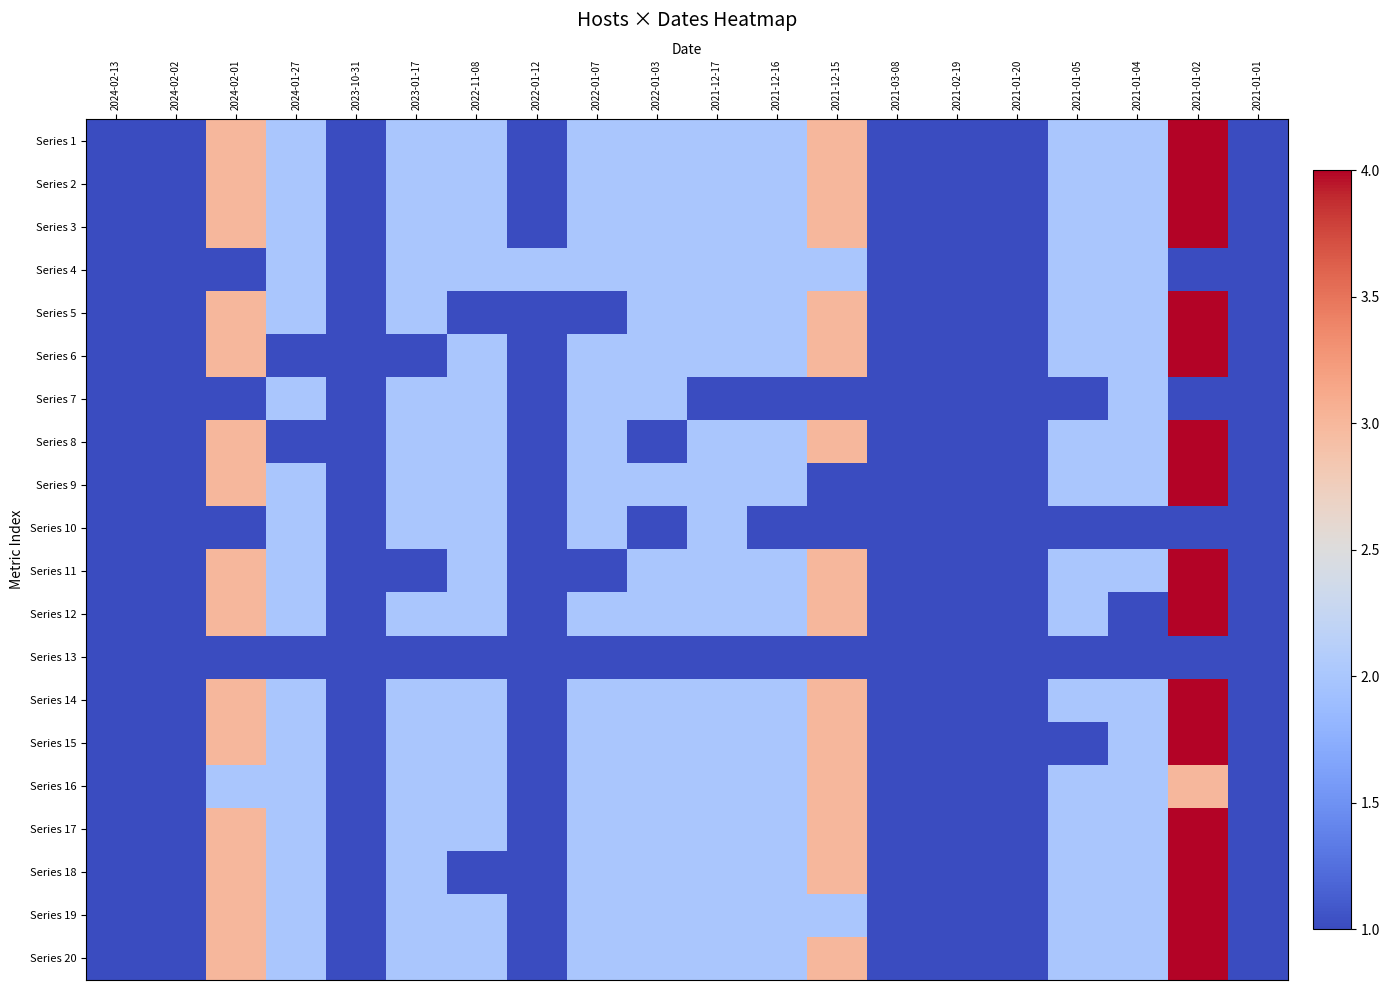

Reading left to right, extract all data points from this chart.

Series 1: 2024-02-13=1	2024-02-02=1	2024-02-01=3	2024-01-27=2	2023-10-31=1	2023-01-17=2	2022-11-08=2	2022-01-12=1	2022-01-07=2	2022-01-03=2	2021-12-17=2	2021-12-16=2	2021-12-15=3	2021-03-08=1	2021-02-19=1	2021-01-20=1	2021-01-05=2	2021-01-04=2	2021-01-02=4	2021-01-01=1
Series 2: 2024-02-13=1	2024-02-02=1	2024-02-01=3	2024-01-27=2	2023-10-31=1	2023-01-17=2	2022-11-08=2	2022-01-12=1	2022-01-07=2	2022-01-03=2	2021-12-17=2	2021-12-16=2	2021-12-15=3	2021-03-08=1	2021-02-19=1	2021-01-20=1	2021-01-05=2	2021-01-04=2	2021-01-02=4	2021-01-01=1
Series 3: 2024-02-13=1	2024-02-02=1	2024-02-01=3	2024-01-27=2	2023-10-31=1	2023-01-17=2	2022-11-08=2	2022-01-12=1	2022-01-07=2	2022-01-03=2	2021-12-17=2	2021-12-16=2	2021-12-15=3	2021-03-08=1	2021-02-19=1	2021-01-20=1	2021-01-05=2	2021-01-04=2	2021-01-02=4	2021-01-01=1
Series 4: 2024-02-13=1	2024-02-02=1	2024-02-01=1	2024-01-27=2	2023-10-31=1	2023-01-17=2	2022-11-08=2	2022-01-12=2	2022-01-07=2	2022-01-03=2	2021-12-17=2	2021-12-16=2	2021-12-15=2	2021-03-08=1	2021-02-19=1	2021-01-20=1	2021-01-05=2	2021-01-04=2	2021-01-02=1	2021-01-01=1
Series 5: 2024-02-13=1	2024-02-02=1	2024-02-01=3	2024-01-27=2	2023-10-31=1	2023-01-17=2	2022-11-08=1	2022-01-12=1	2022-01-07=1	2022-01-03=2	2021-12-17=2	2021-12-16=2	2021-12-15=3	2021-03-08=1	2021-02-19=1	2021-01-20=1	2021-01-05=2	2021-01-04=2	2021-01-02=4	2021-01-01=1
Series 6: 2024-02-13=1	2024-02-02=1	2024-02-01=3	2024-01-27=1	2023-10-31=1	2023-01-17=1	2022-11-08=2	2022-01-12=1	2022-01-07=2	2022-01-03=2	2021-12-17=2	2021-12-16=2	2021-12-15=3	2021-03-08=1	2021-02-19=1	2021-01-20=1	2021-01-05=2	2021-01-04=2	2021-01-02=4	2021-01-01=1
Series 7: 2024-02-13=1	2024-02-02=1	2024-02-01=1	2024-01-27=2	2023-10-31=1	2023-01-17=2	2022-11-08=2	2022-01-12=1	2022-01-07=2	2022-01-03=2	2021-12-17=1	2021-12-16=1	2021-12-15=1	2021-03-08=1	2021-02-19=1	2021-01-20=1	2021-01-05=1	2021-01-04=2	2021-01-02=1	2021-01-01=1
Series 8: 2024-02-13=1	2024-02-02=1	2024-02-01=3	2024-01-27=1	2023-10-31=1	2023-01-17=2	2022-11-08=2	2022-01-12=1	2022-01-07=2	2022-01-03=1	2021-12-17=2	2021-12-16=2	2021-12-15=3	2021-03-08=1	2021-02-19=1	2021-01-20=1	2021-01-05=2	2021-01-04=2	2021-01-02=4	2021-01-01=1
Series 9: 2024-02-13=1	2024-02-02=1	2024-02-01=3	2024-01-27=2	2023-10-31=1	2023-01-17=2	2022-11-08=2	2022-01-12=1	2022-01-07=2	2022-01-03=2	2021-12-17=2	2021-12-16=2	2021-12-15=1	2021-03-08=1	2021-02-19=1	2021-01-20=1	2021-01-05=2	2021-01-04=2	2021-01-02=4	2021-01-01=1
Series 10: 2024-02-13=1	2024-02-02=1	2024-02-01=1	2024-01-27=2	2023-10-31=1	2023-01-17=2	2022-11-08=2	2022-01-12=1	2022-01-07=2	2022-01-03=1	2021-12-17=2	2021-12-16=1	2021-12-15=1	2021-03-08=1	2021-02-19=1	2021-01-20=1	2021-01-05=1	2021-01-04=1	2021-01-02=1	2021-01-01=1
Series 11: 2024-02-13=1	2024-02-02=1	2024-02-01=3	2024-01-27=2	2023-10-31=1	2023-01-17=1	2022-11-08=2	2022-01-12=1	2022-01-07=1	2022-01-03=2	2021-12-17=2	2021-12-16=2	2021-12-15=3	2021-03-08=1	2021-02-19=1	2021-01-20=1	2021-01-05=2	2021-01-04=2	2021-01-02=4	2021-01-01=1
Series 12: 2024-02-13=1	2024-02-02=1	2024-02-01=3	2024-01-27=2	2023-10-31=1	2023-01-17=2	2022-11-08=2	2022-01-12=1	2022-01-07=2	2022-01-03=2	2021-12-17=2	2021-12-16=2	2021-12-15=3	2021-03-08=1	2021-02-19=1	2021-01-20=1	2021-01-05=2	2021-01-04=1	2021-01-02=4	2021-01-01=1
Series 13: 2024-02-13=1	2024-02-02=1	2024-02-01=1	2024-01-27=1	2023-10-31=1	2023-01-17=1	2022-11-08=1	2022-01-12=1	2022-01-07=1	2022-01-03=1	2021-12-17=1	2021-12-16=1	2021-12-15=1	2021-03-08=1	2021-02-19=1	2021-01-20=1	2021-01-05=1	2021-01-04=1	2021-01-02=1	2021-01-01=1
Series 14: 2024-02-13=1	2024-02-02=1	2024-02-01=3	2024-01-27=2	2023-10-31=1	2023-01-17=2	2022-11-08=2	2022-01-12=1	2022-01-07=2	2022-01-03=2	2021-12-17=2	2021-12-16=2	2021-12-15=3	2021-03-08=1	2021-02-19=1	2021-01-20=1	2021-01-05=2	2021-01-04=2	2021-01-02=4	2021-01-01=1
Series 15: 2024-02-13=1	2024-02-02=1	2024-02-01=3	2024-01-27=2	2023-10-31=1	2023-01-17=2	2022-11-08=2	2022-01-12=1	2022-01-07=2	2022-01-03=2	2021-12-17=2	2021-12-16=2	2021-12-15=3	2021-03-08=1	2021-02-19=1	2021-01-20=1	2021-01-05=1	2021-01-04=2	2021-01-02=4	2021-01-01=1
Series 16: 2024-02-13=1	2024-02-02=1	2024-02-01=2	2024-01-27=2	2023-10-31=1	2023-01-17=2	2022-11-08=2	2022-01-12=1	2022-01-07=2	2022-01-03=2	2021-12-17=2	2021-12-16=2	2021-12-15=3	2021-03-08=1	2021-02-19=1	2021-01-20=1	2021-01-05=2	2021-01-04=2	2021-01-02=3	2021-01-01=1
Series 17: 2024-02-13=1	2024-02-02=1	2024-02-01=3	2024-01-27=2	2023-10-31=1	2023-01-17=2	2022-11-08=2	2022-01-12=1	2022-01-07=2	2022-01-03=2	2021-12-17=2	2021-12-16=2	2021-12-15=3	2021-03-08=1	2021-02-19=1	2021-01-20=1	2021-01-05=2	2021-01-04=2	2021-01-02=4	2021-01-01=1
Series 18: 2024-02-13=1	2024-02-02=1	2024-02-01=3	2024-01-27=2	2023-10-31=1	2023-01-17=2	2022-11-08=1	2022-01-12=1	2022-01-07=2	2022-01-03=2	2021-12-17=2	2021-12-16=2	2021-12-15=3	2021-03-08=1	2021-02-19=1	2021-01-20=1	2021-01-05=2	2021-01-04=2	2021-01-02=4	2021-01-01=1
Series 19: 2024-02-13=1	2024-02-02=1	2024-02-01=3	2024-01-27=2	2023-10-31=1	2023-01-17=2	2022-11-08=2	2022-01-12=1	2022-01-07=2	2022-01-03=2	2021-12-17=2	2021-12-16=2	2021-12-15=2	2021-03-08=1	2021-02-19=1	2021-01-20=1	2021-01-05=2	2021-01-04=2	2021-01-02=4	2021-01-01=1
Series 20: 2024-02-13=1	2024-02-02=1	2024-02-01=3	2024-01-27=2	2023-10-31=1	2023-01-17=2	2022-11-08=2	2022-01-12=1	2022-01-07=2	2022-01-03=2	2021-12-17=2	2021-12-16=2	2021-12-15=3	2021-03-08=1	2021-02-19=1	2021-01-20=1	2021-01-05=2	2021-01-04=2	2021-01-02=4	2021-01-01=1